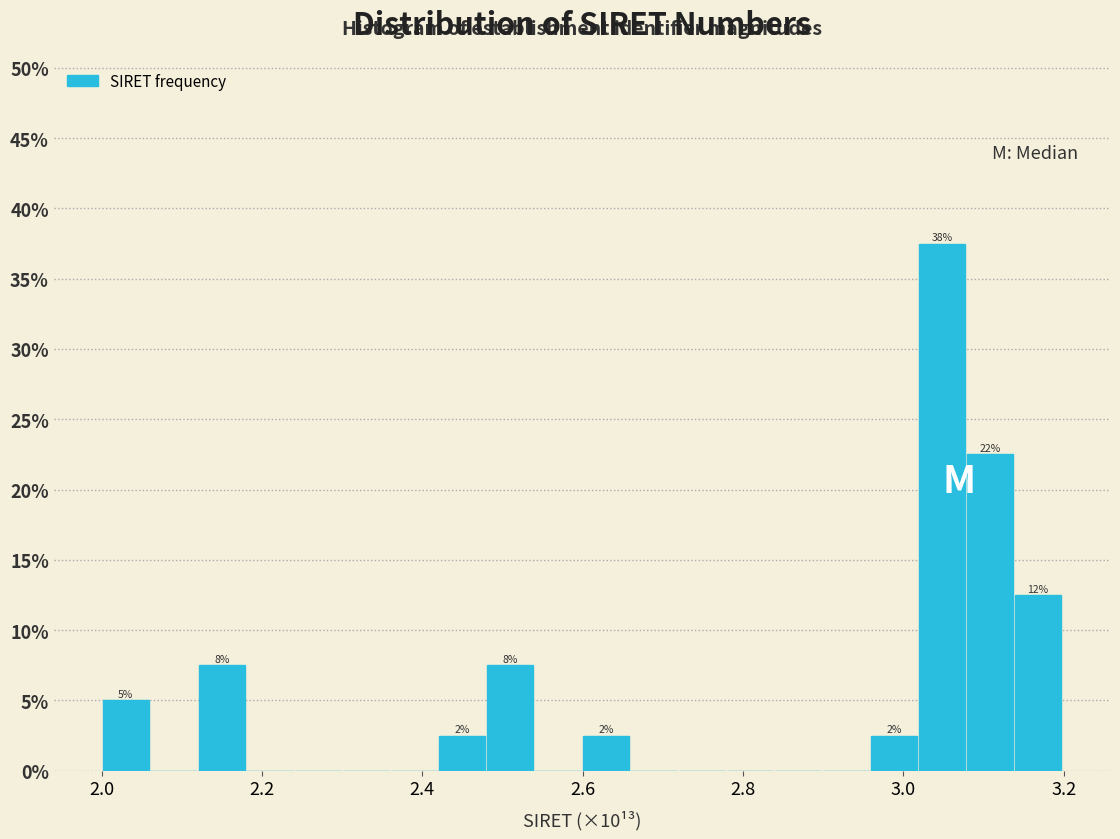

Around what value on the x-axis is the tallest bar? Give the approximate position of its centre, as read against the axis.

3.04